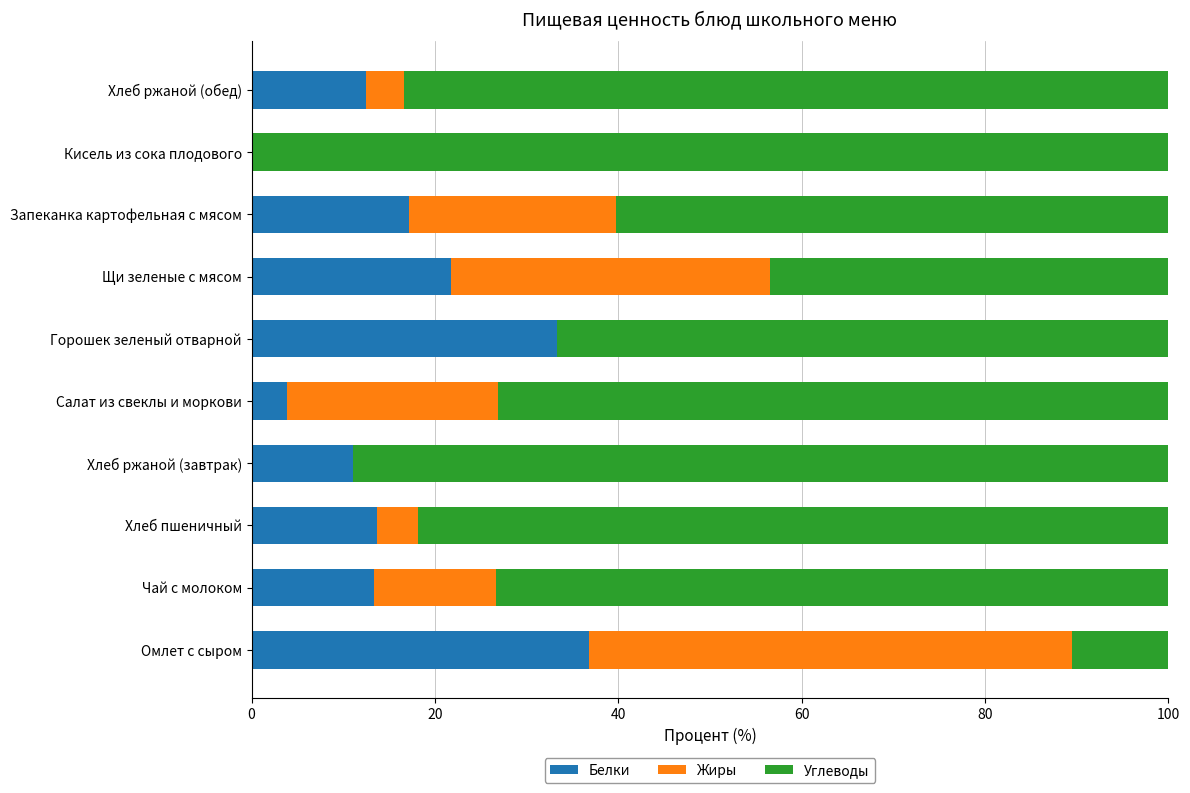

What is the total value across all series at Горошек зеленый отварной?

100.0